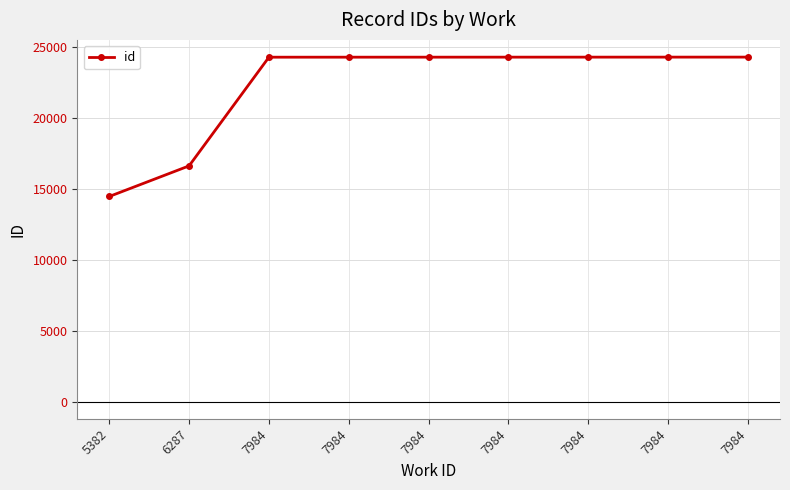

What is the change in value from 7984 to 7984?

+3